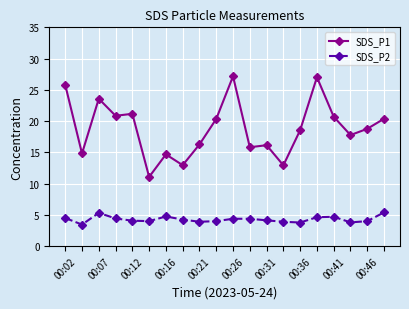

Which series has the largest range (max minus min)?

SDS_P1